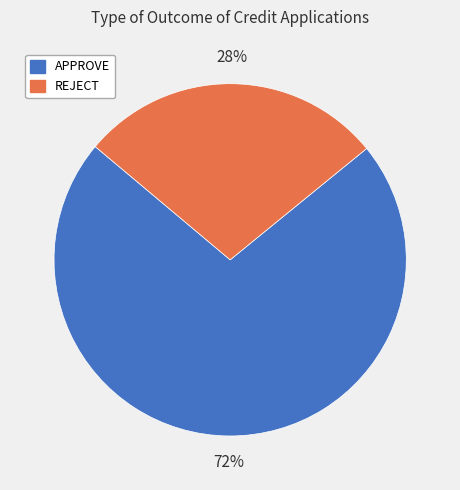

The APPROVE slice represents 65% of the pie. True or false?

False